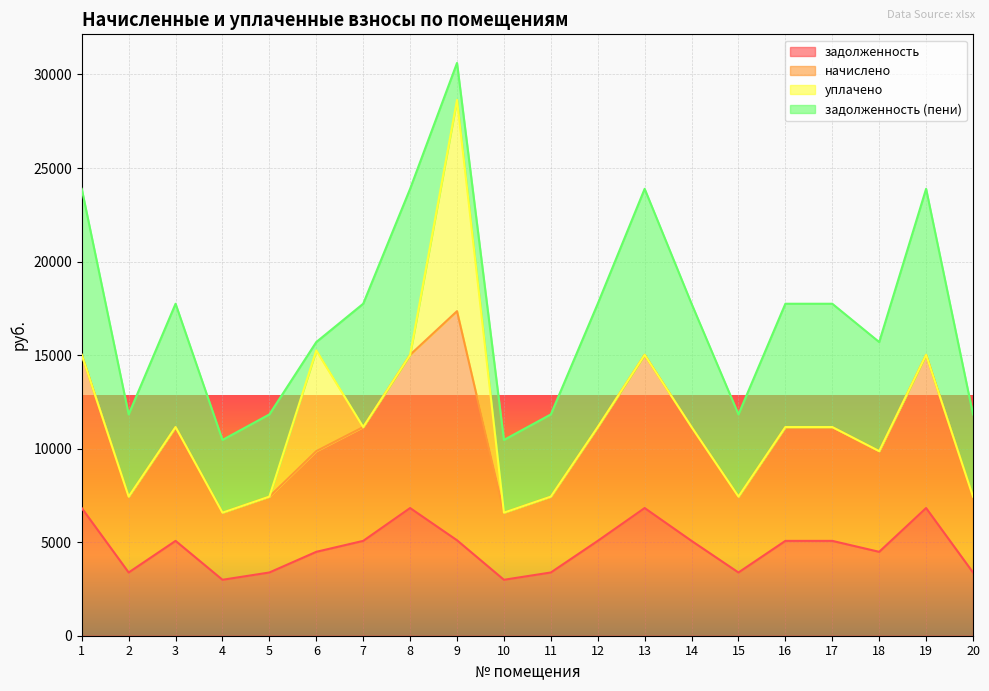

What is the sum of the начислено values at 10 and 20?

22295.0